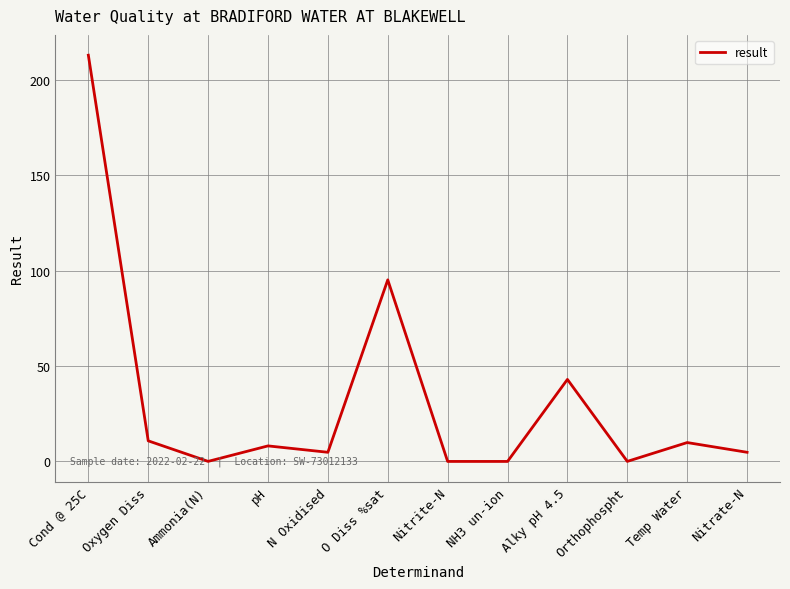

At which category does the data reach its first local valley?

Ammonia(N)